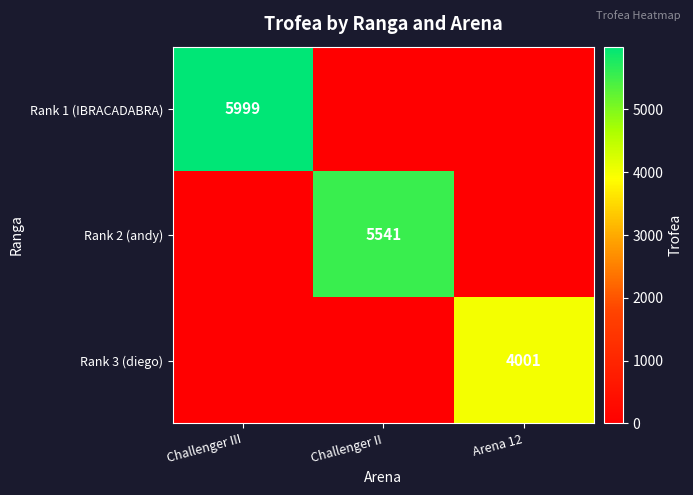

True or false: Rank 1 (IBRACADABRA) has a value of 1220 at Challenger III.

False